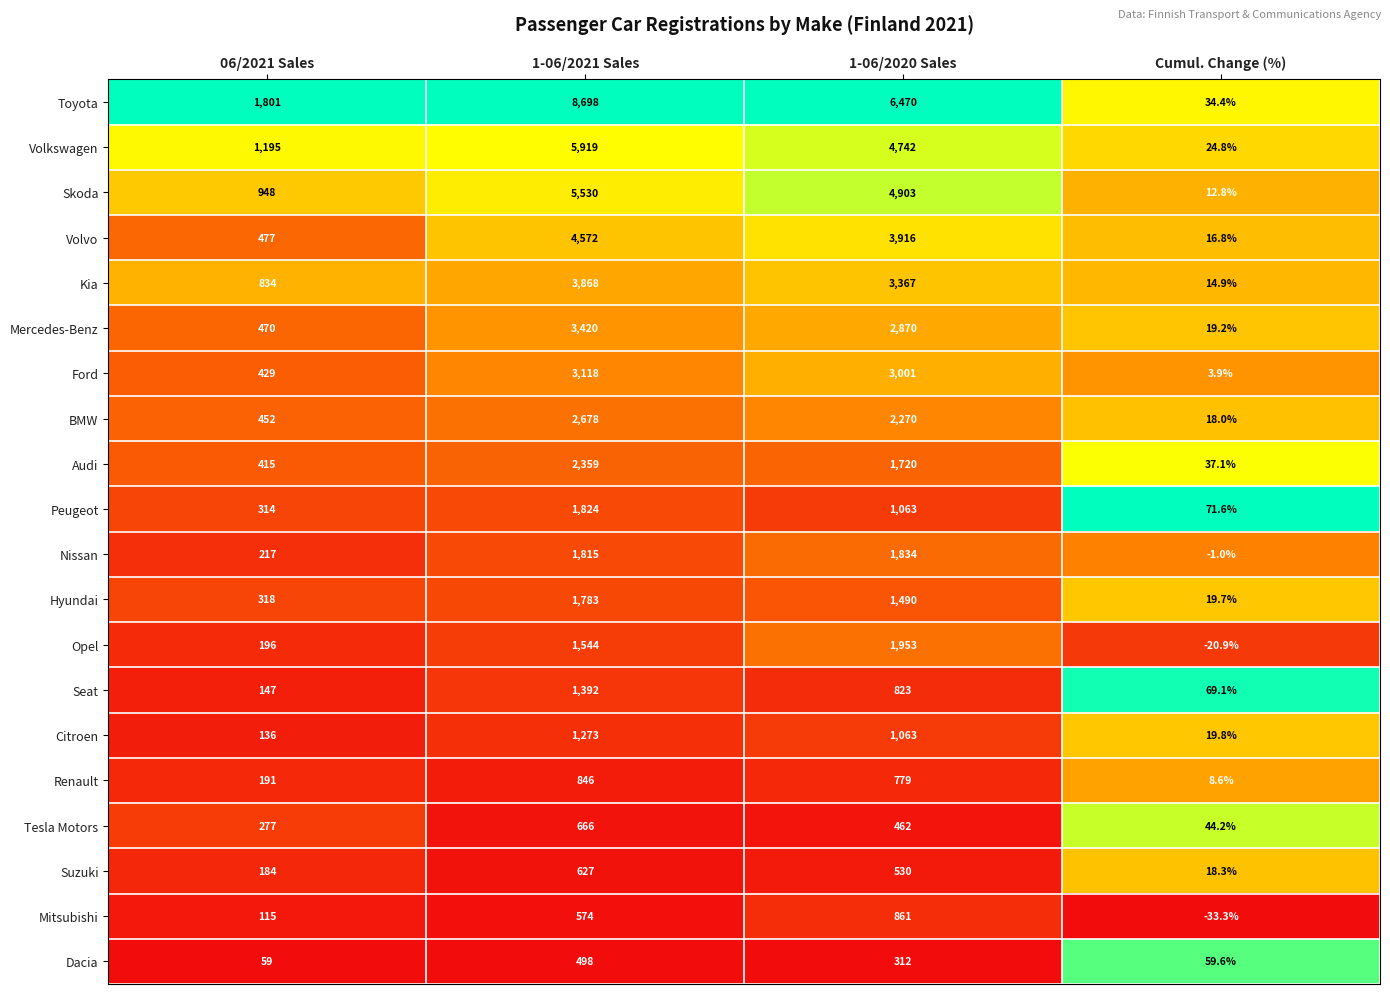

What is the sum of the Opel values at Cumul. Change (%) and 1-06/2021 Sales?

1523.1